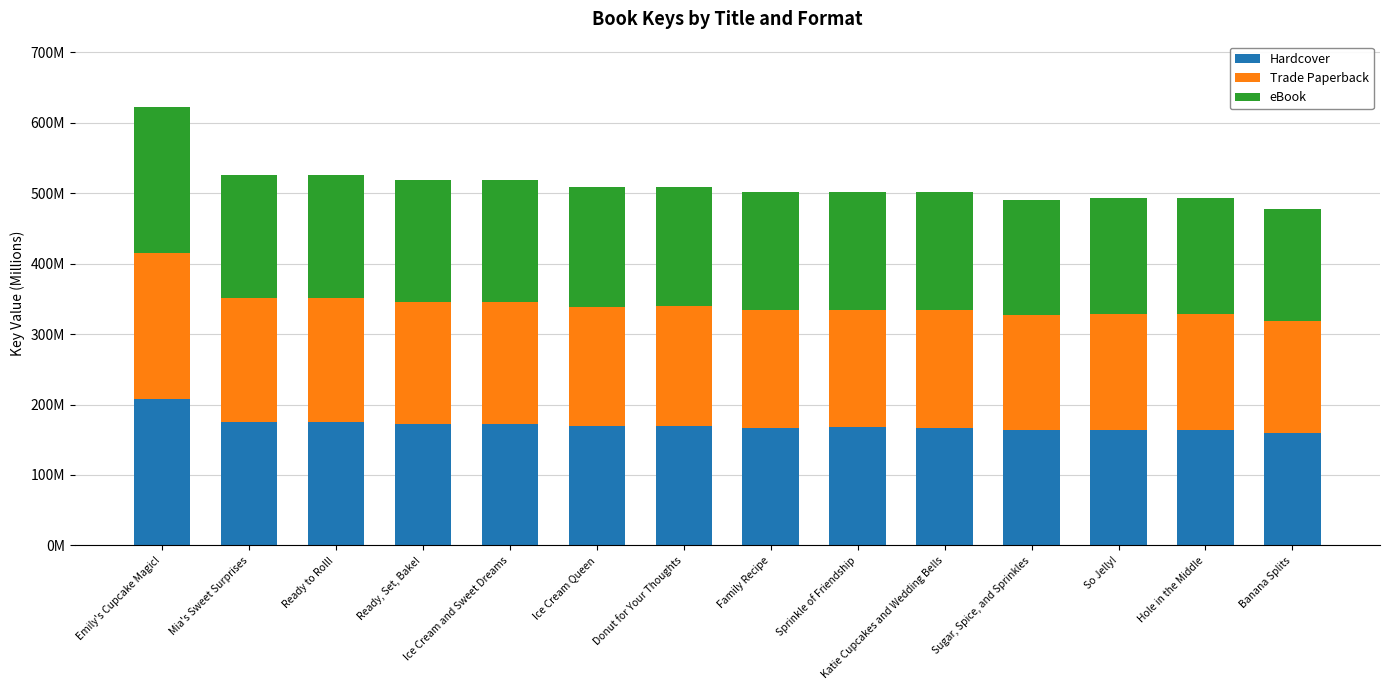

What is the sum of the eBook values at Sugar, Spice, and Sprinkles and Ice Cream and Sweet Dreams?

336.6